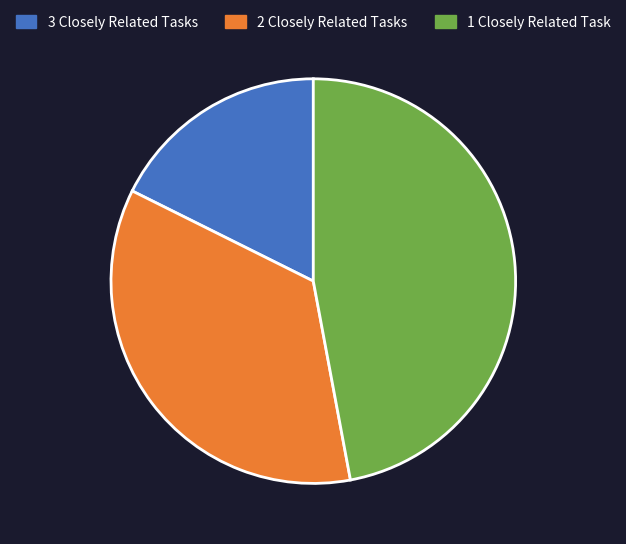

Is there a majority slice in this chart?

No